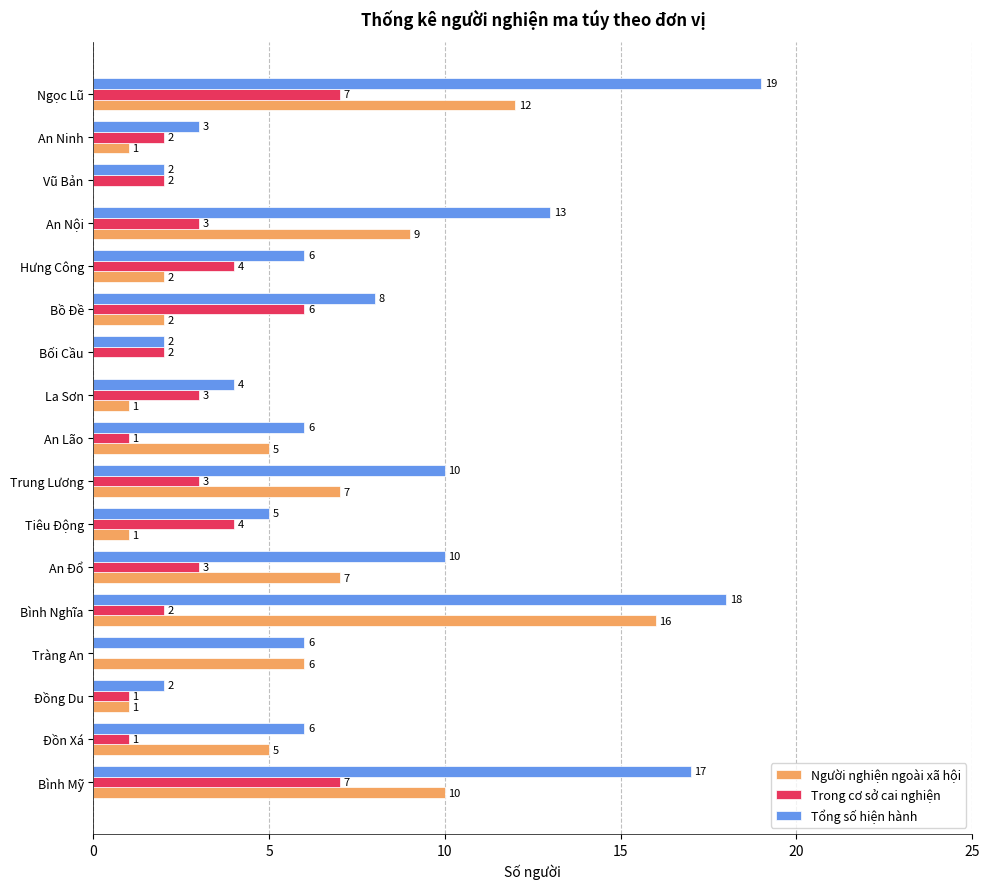

What is the maximum value shown in the chart?

19